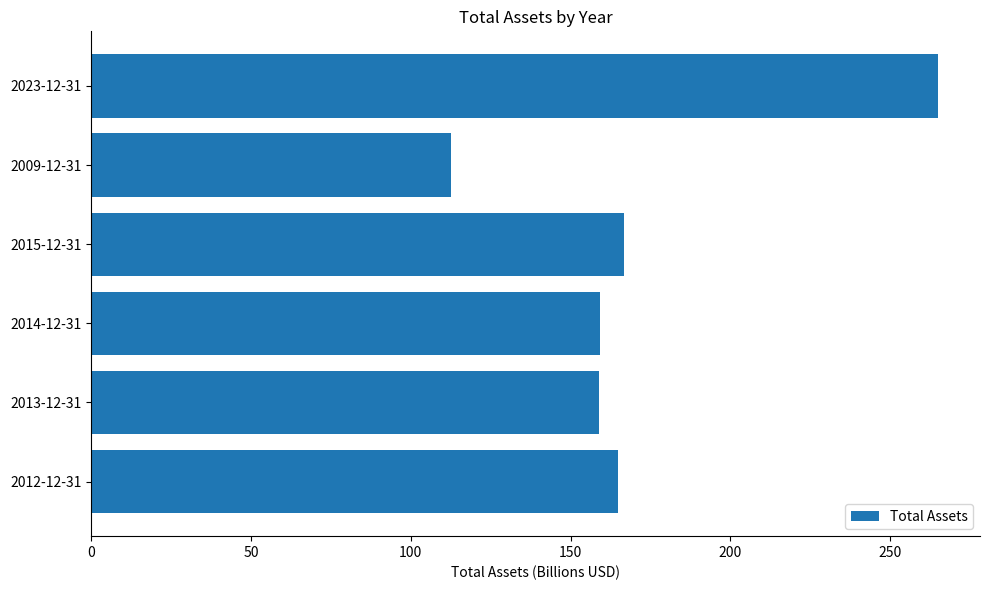

Approximately how many times larger is the value at 2009-12-31 compared to 2023-12-31?

0.4